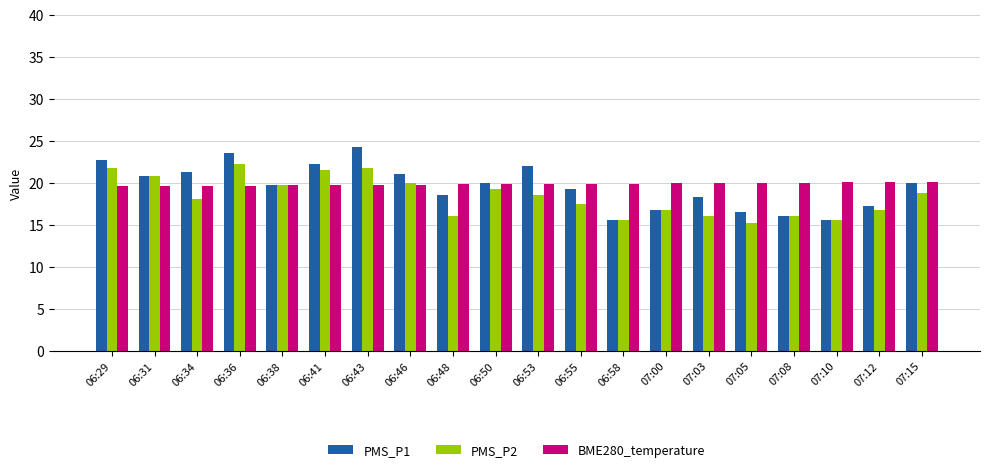

How many groups of bars are there?

20